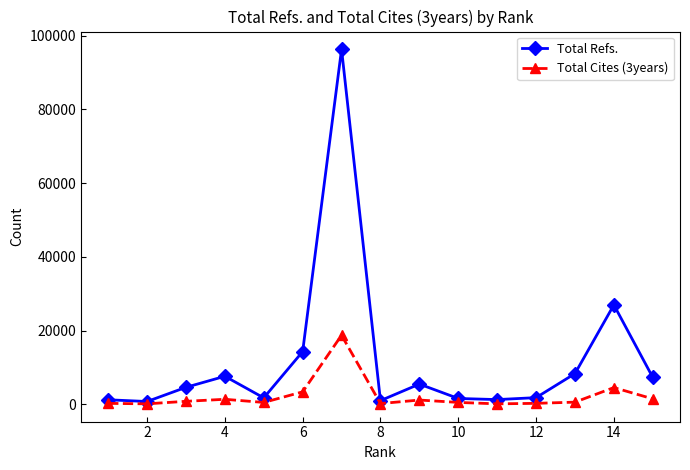

List the series in order of their overall mean, lowest first.

Total Cites (3years), Total Refs.